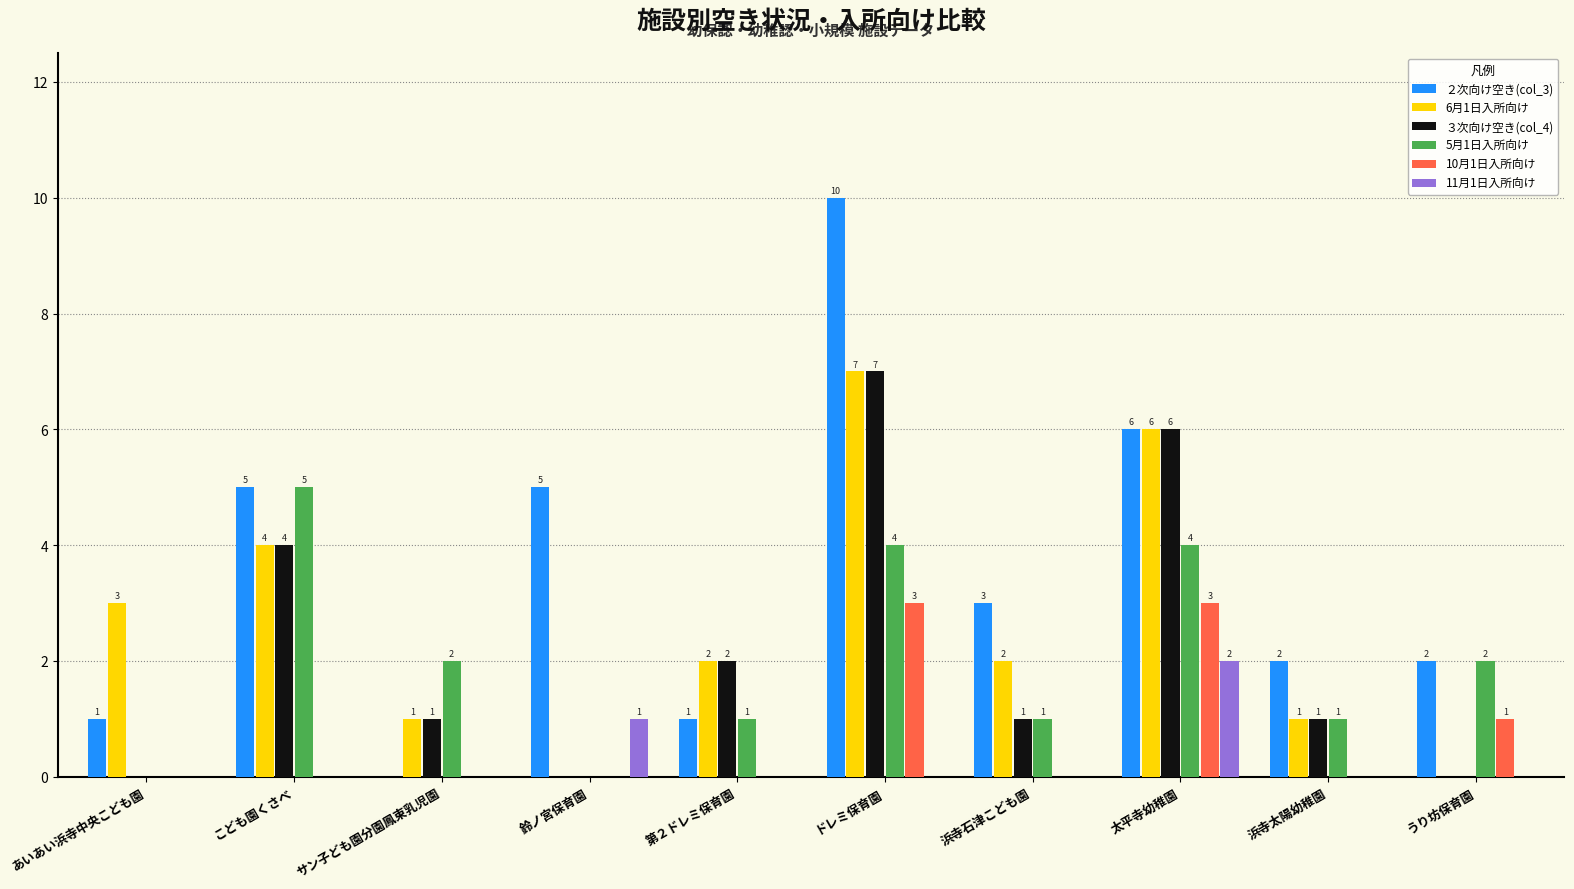

How many 10月1日入所向け values are between 0 and 1?

8